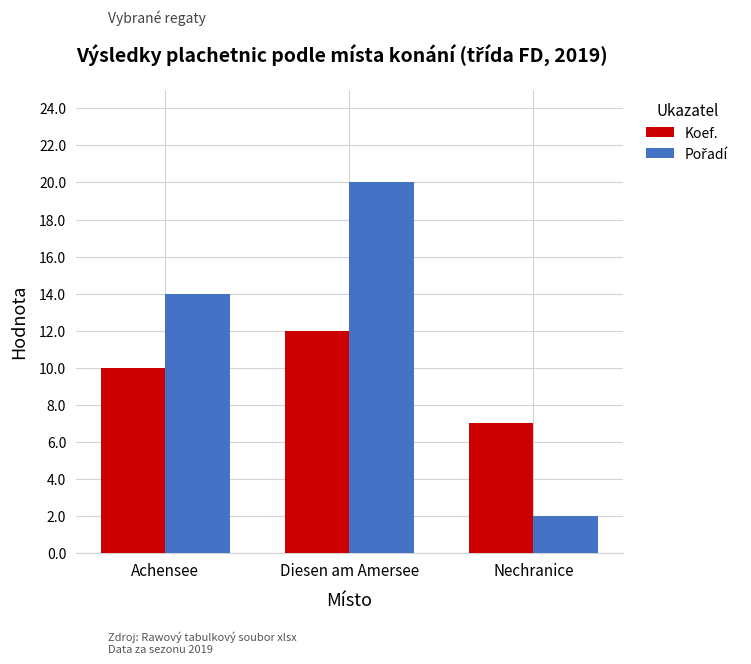

What is the total value across all series at Diesen am Amersee?

32